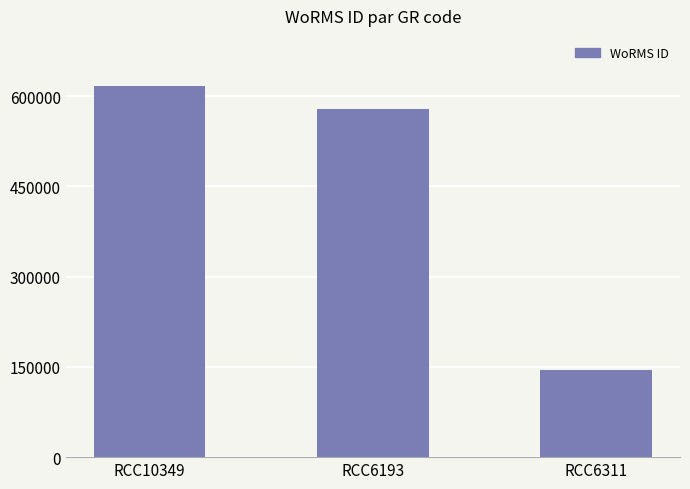

List the labels in order of value, smallest first.

RCC6311, RCC6193, RCC10349